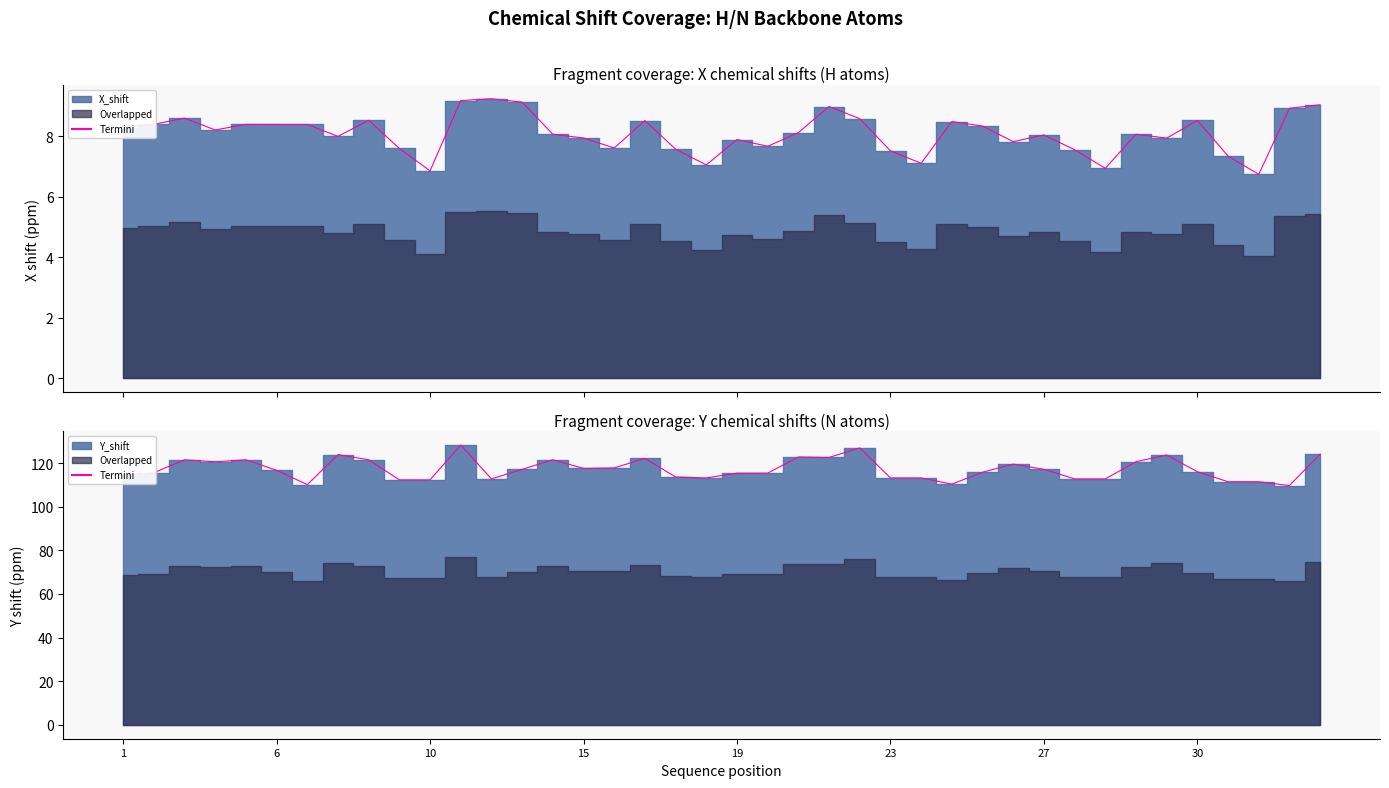

What is the sum of all values?

4691.9